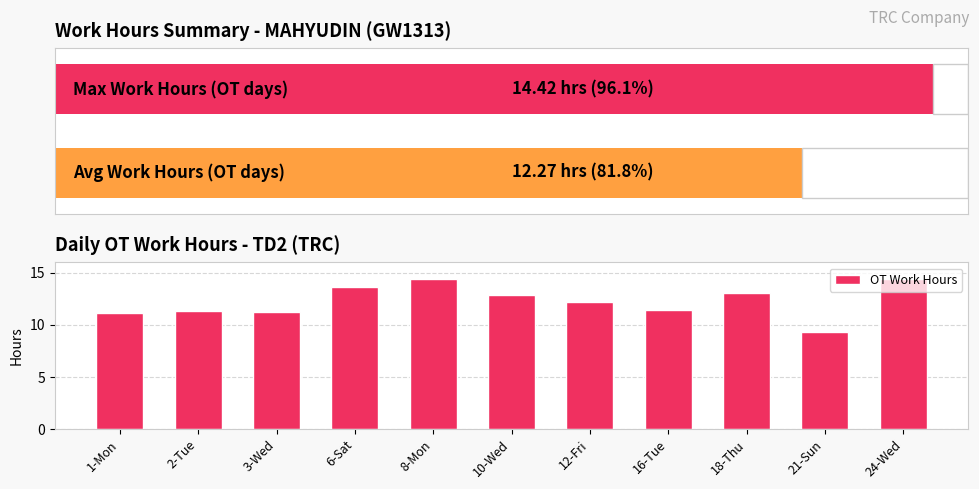

Count the number of categories in the chart.

11